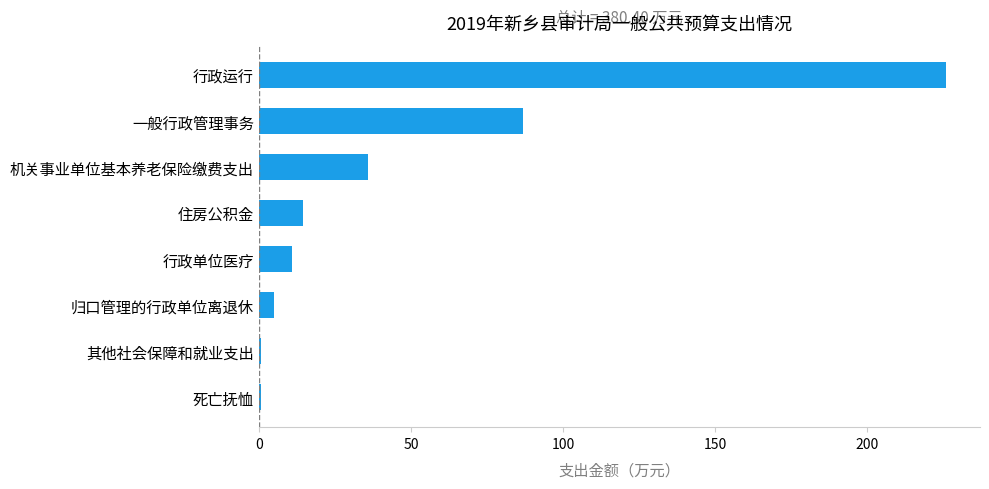

At which category does the chart reach its peak across all series?

行政运行